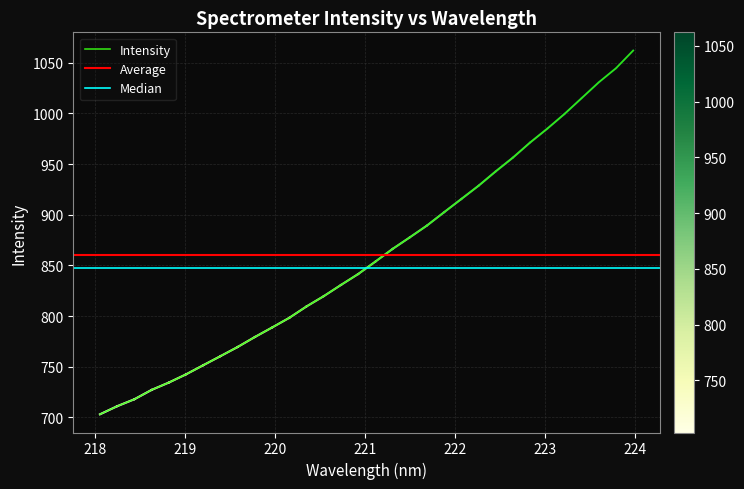

What is the label of the 14th point from the right?

221.4993